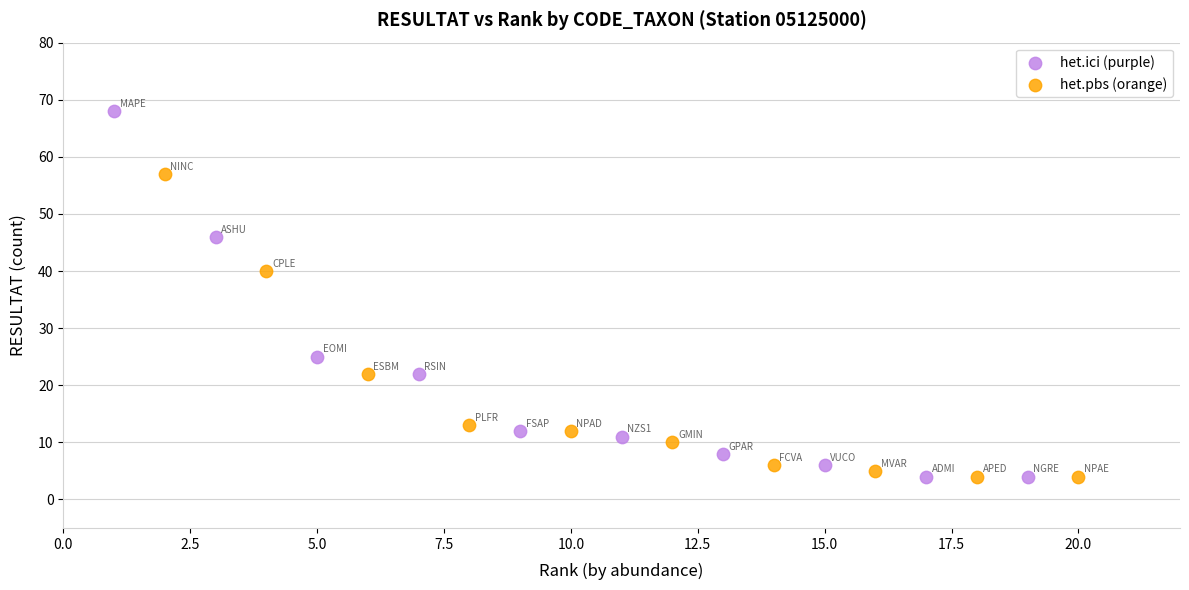

Which series contains the highest Y value?

het.ici (purple)